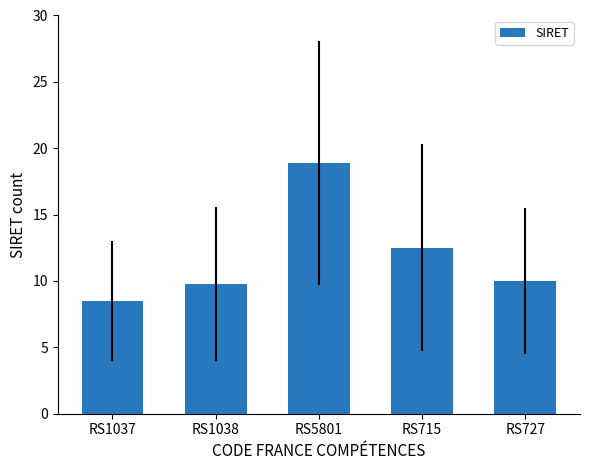

How many categories are shown in the chart?

5